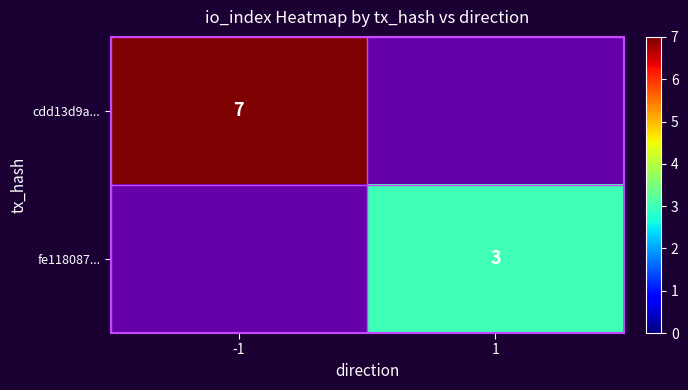

The value of cdd13d9a... at -1 is 10. True or false?

False